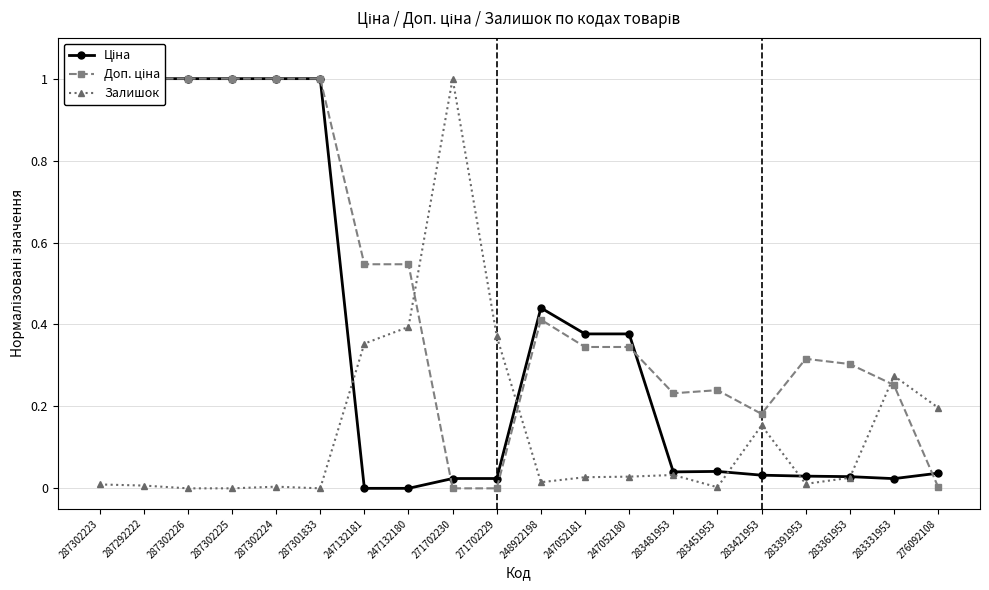

At how many categories does at least one series exceed 0?

20